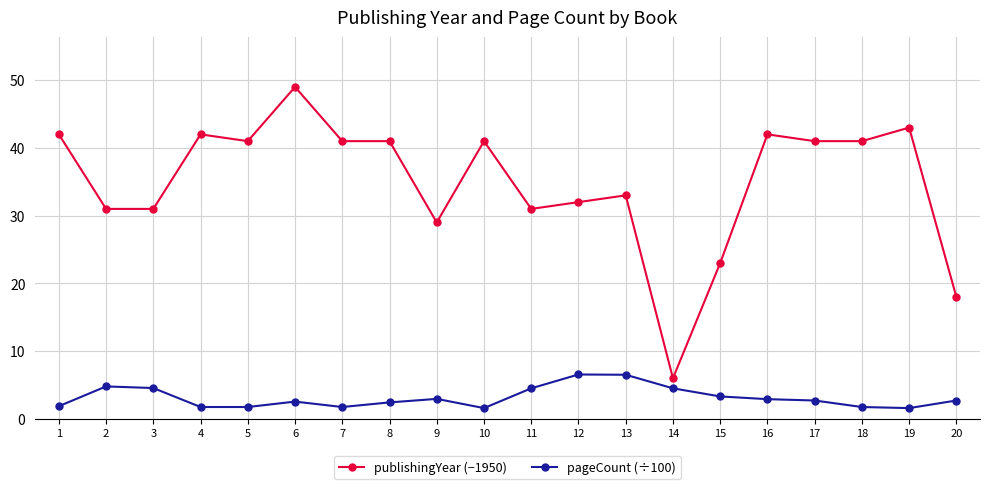

What is the average value of the publishingYear (−1950) series?

34.9